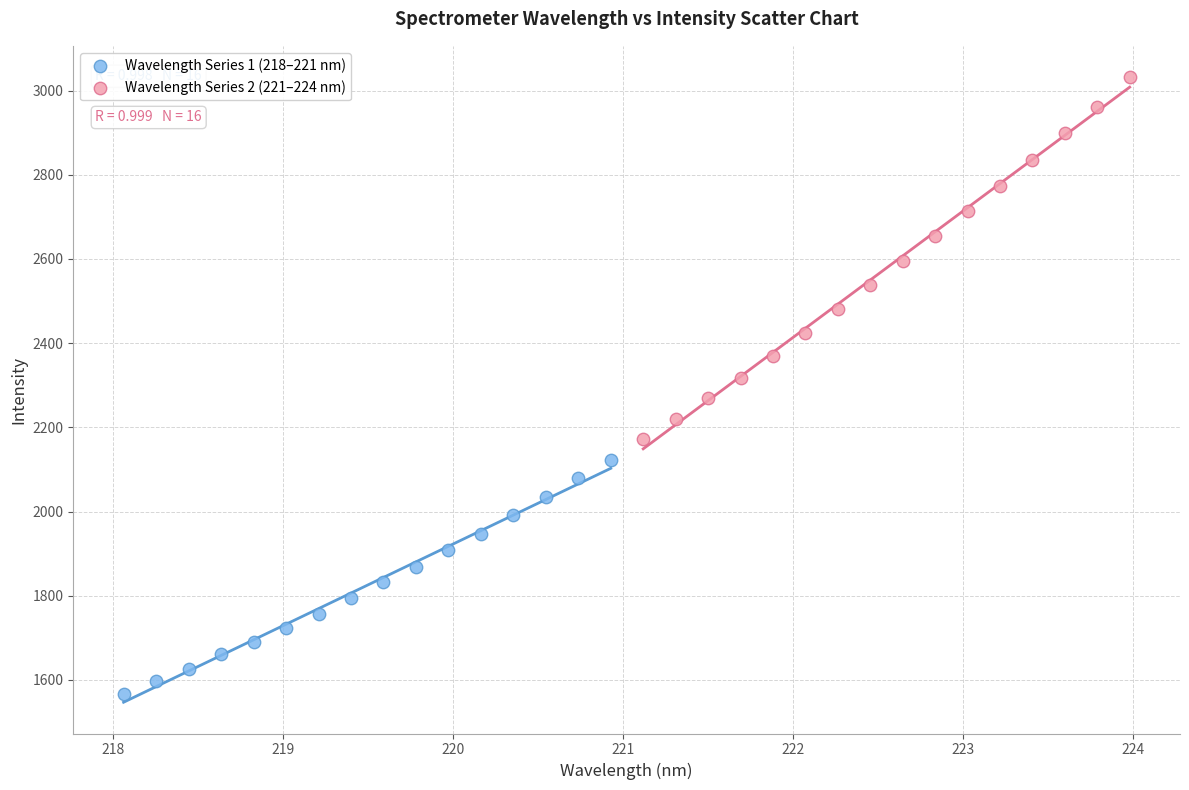

Which series reaches the minimum Y coordinate?

Wavelength Series 1 (218–221 nm)